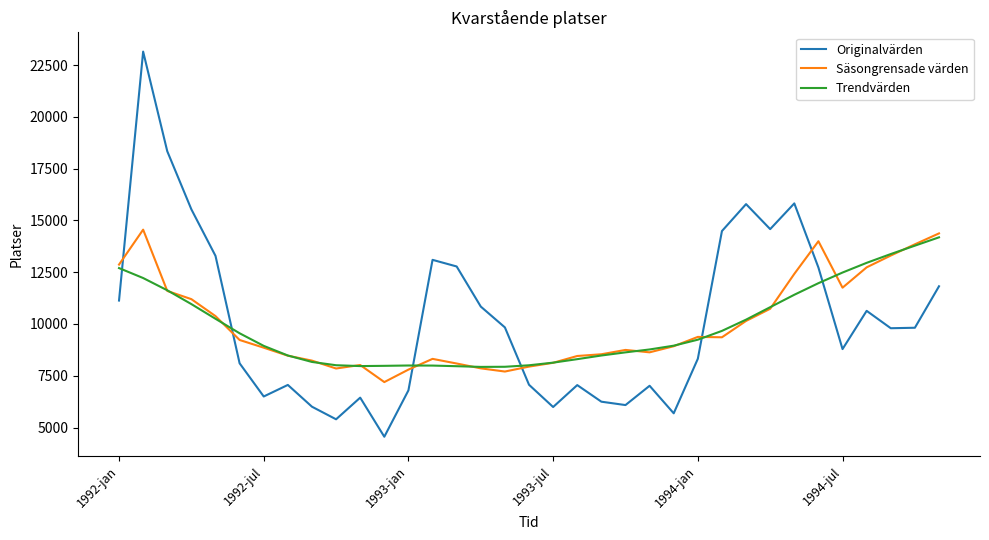

What is the greatest value displayed?

23148.0